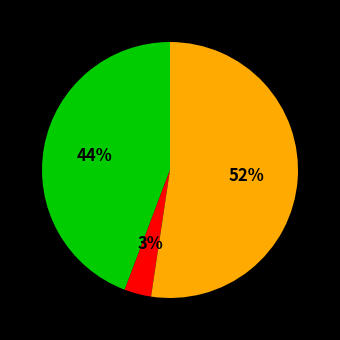

How many slices are in this pie chart?

3